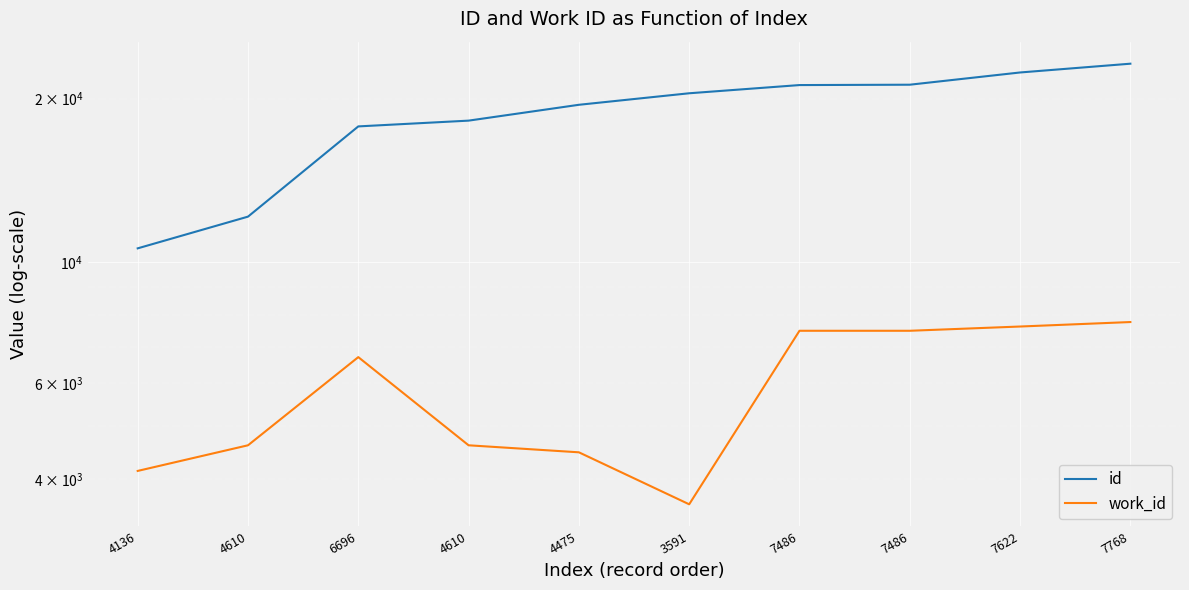

At which category does the chart reach its minimum across all series?

3591